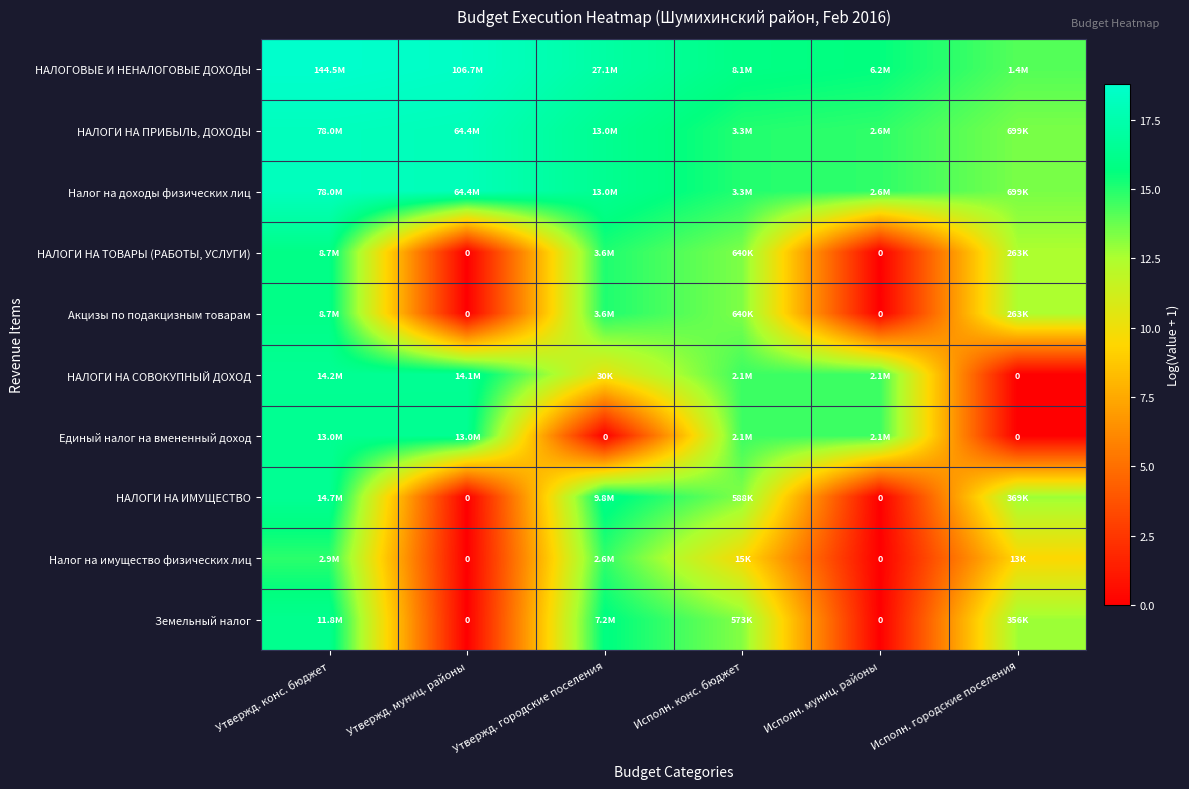

Between Исполн. городские поселения and Утвержд. конс. бюджет, which is larger?

Утвержд. конс. бюджет